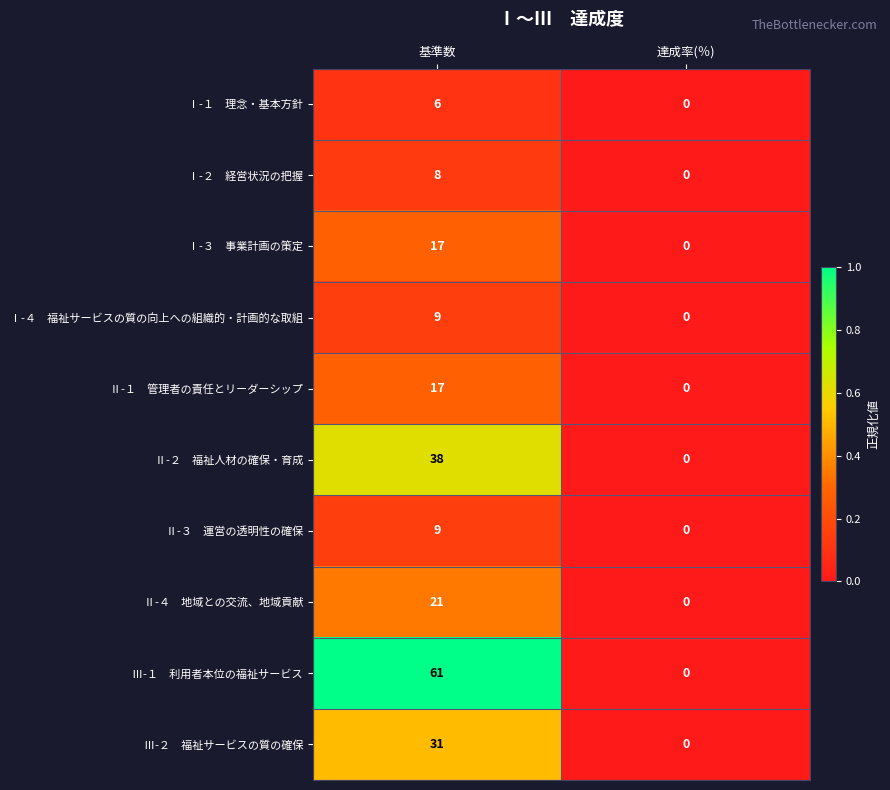

What is the total value across all series at 基準数?

217